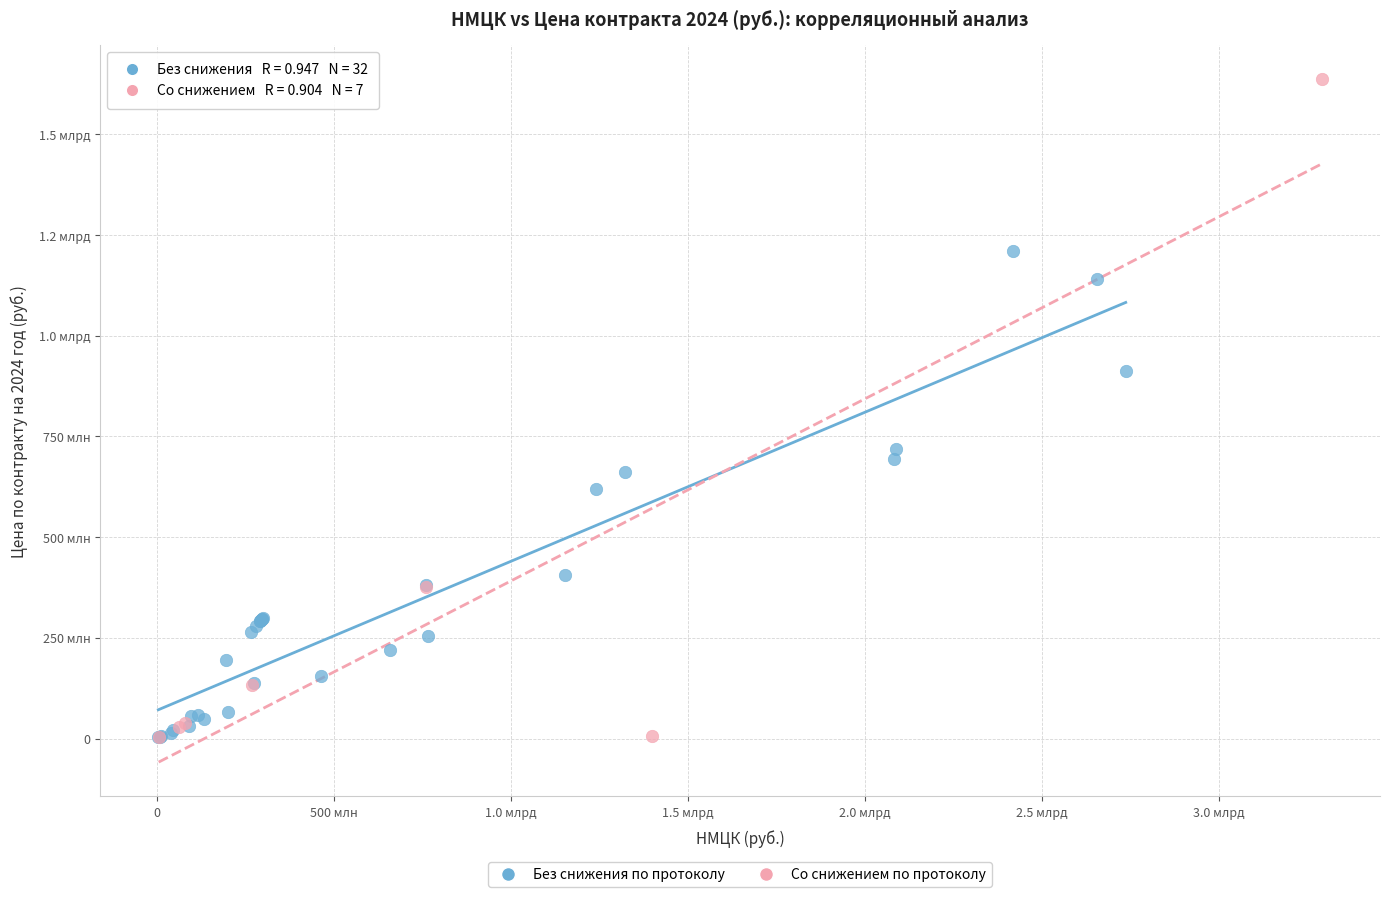

What are all the series names shown in the legend?

Без снижения по протоколу, Со снижением по протоколу